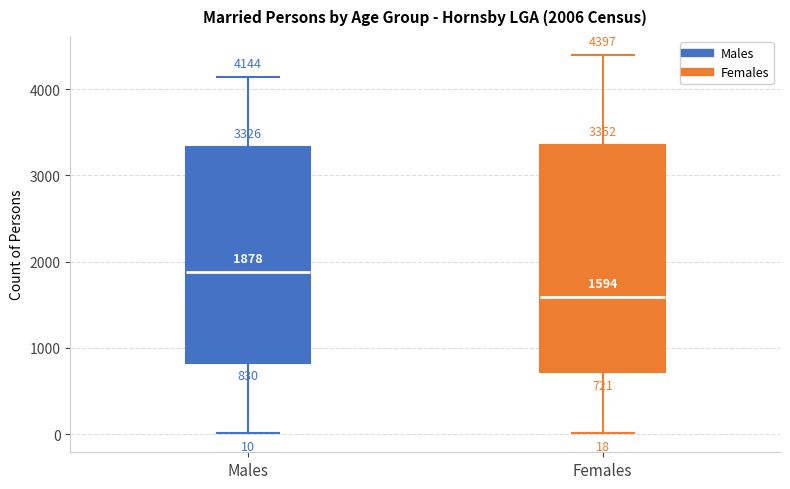

Which box is the tallest, from its lower edge to its upper edge?

Females